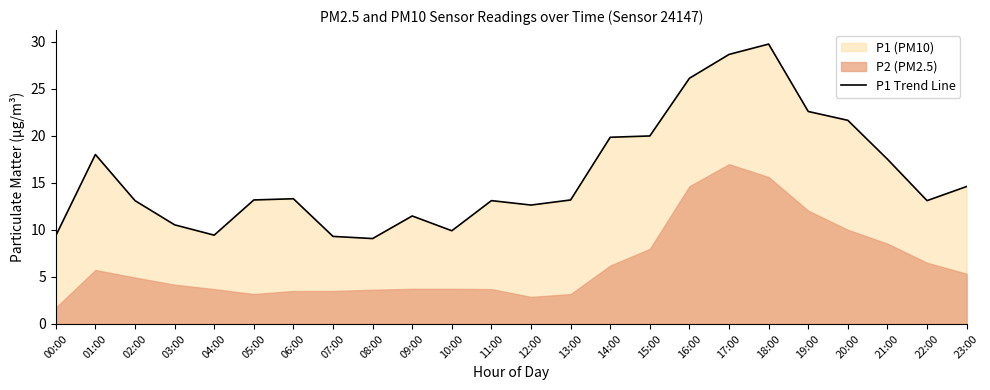

The value at 03:00 is 10.5. True or false?

True